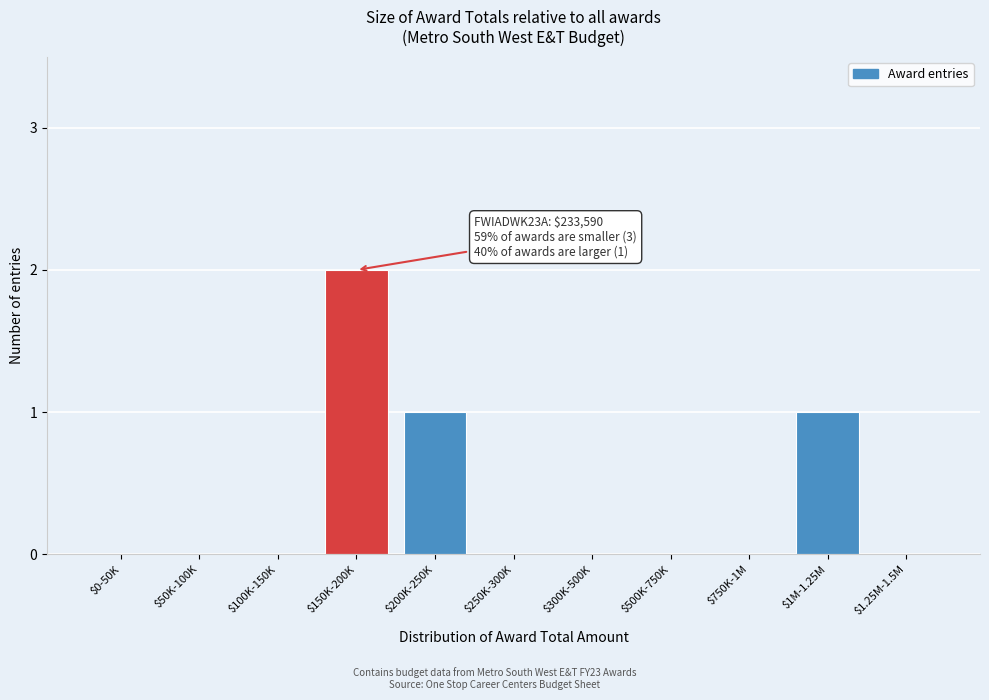

Is it true that the value at $250K-300K is 1?

False